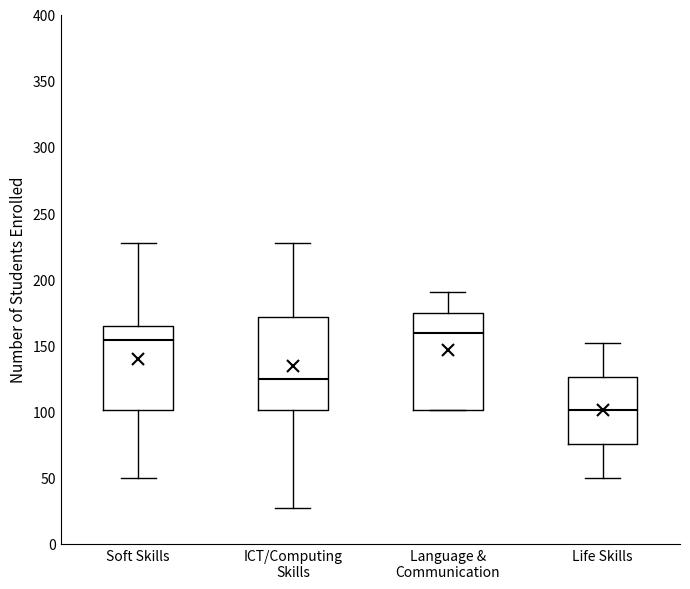

Reading left to right, transcribe this box plot: for each box, give where its median line is, the range the box spans, and where its two whiskers end, as read against the y-axis. The values are not printed on the chart, so give them approximately, as read against the axis.

Soft Skills: median 155, box 100 to 165, whiskers 50 to 225
ICT/Computing Skills: median 125, box 100 to 170, whiskers 25 to 225
Language & Communication: median 160, box 100 to 175, whiskers 100 to 190
Life Skills: median 100, box 75 to 125, whiskers 50 to 150